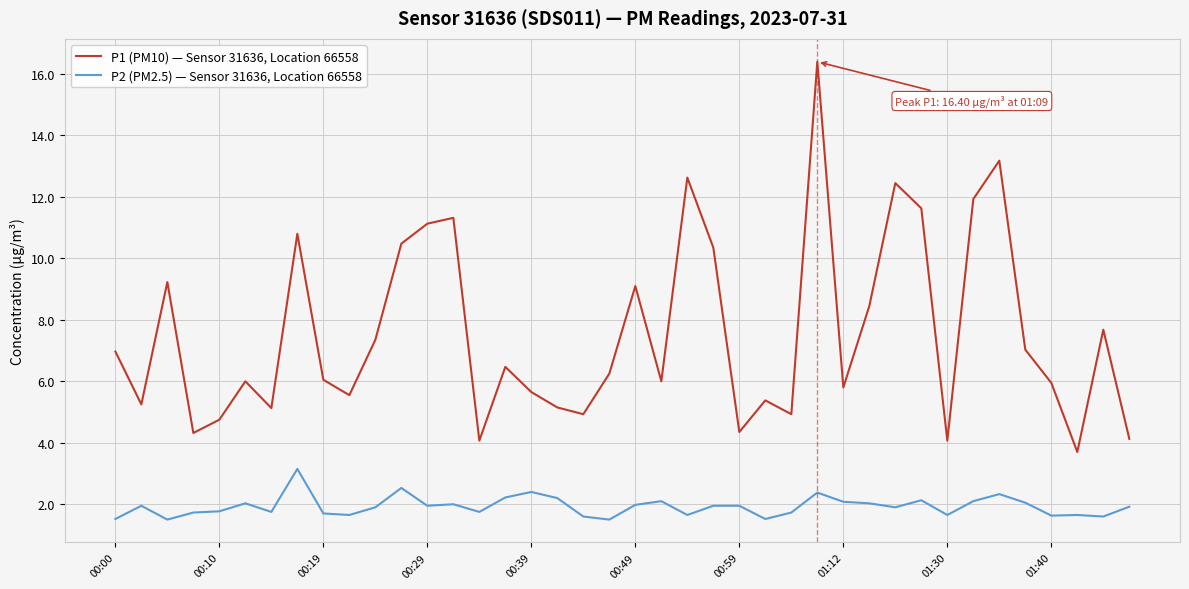

What is the difference between the second highest and minimum values in the P1 (PM10) — Sensor 31636, Location 66558 series?

9.5